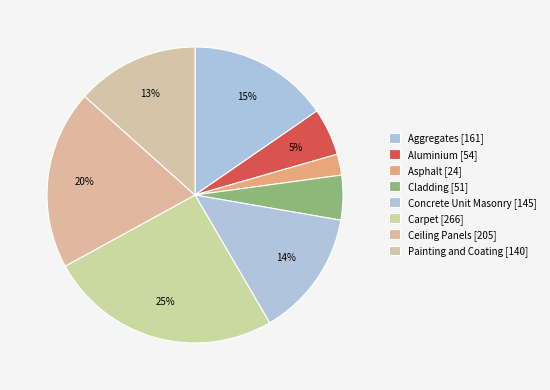

How many slices are in this pie chart?

8